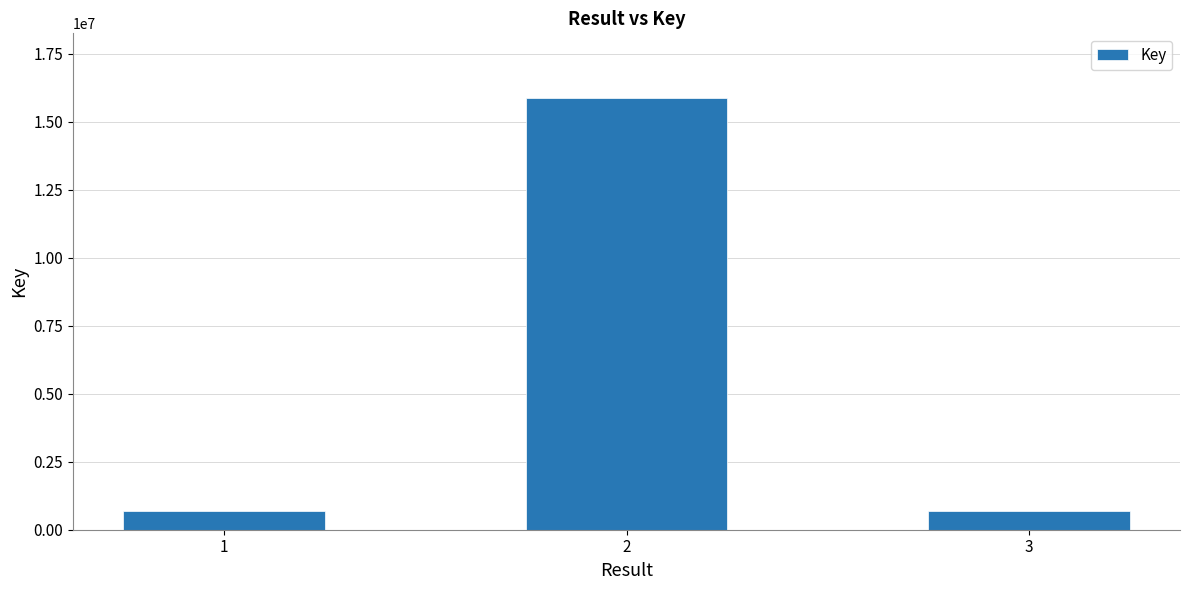

How many categories are shown in the chart?

3